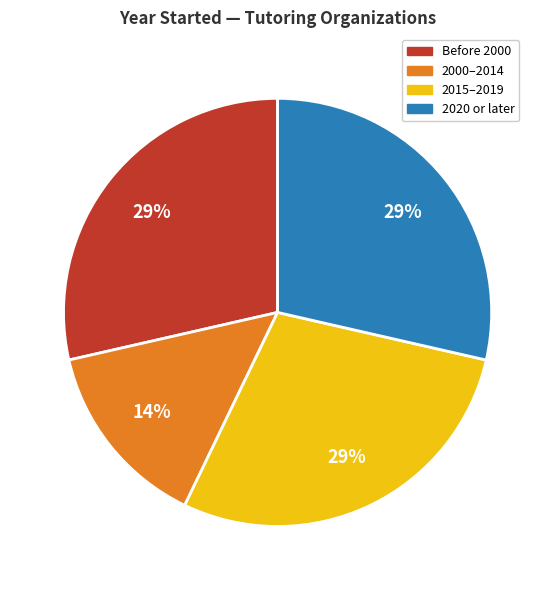

Does any single category account for the majority?

No